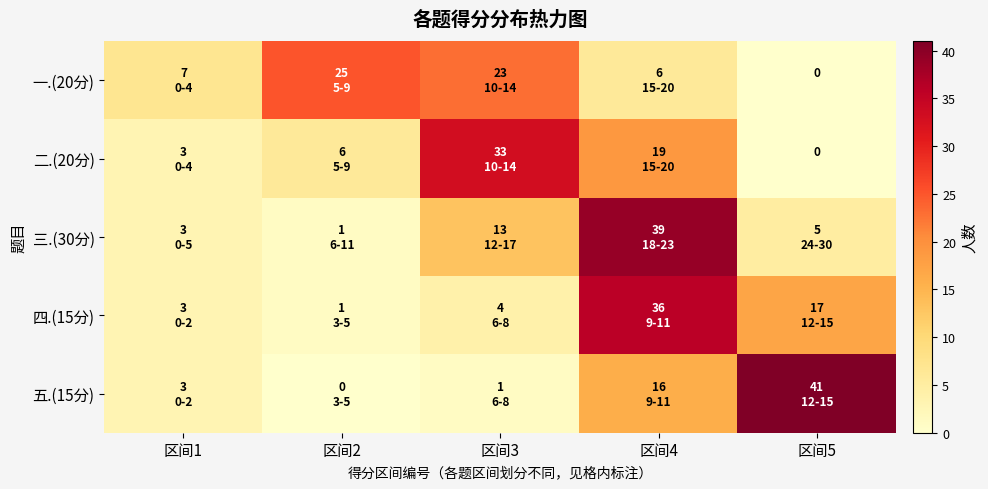

Where does the 一.(20分) series first go above 7?

区间2